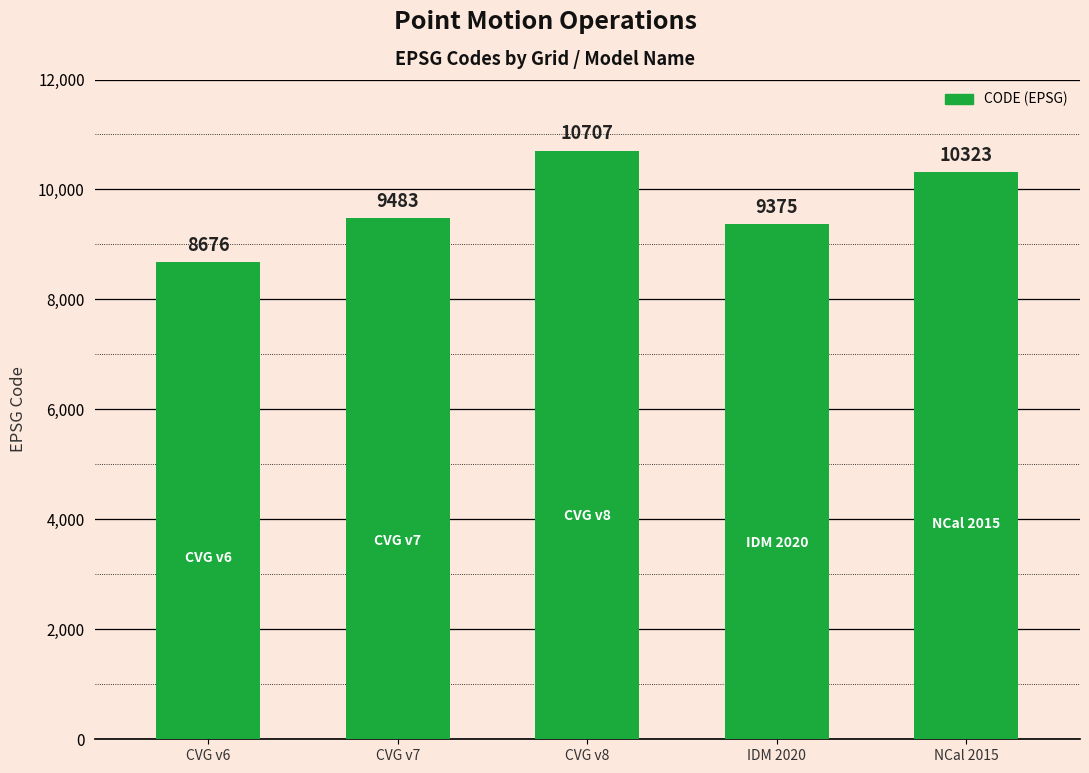

What is the change in value from CVG v8 to NCal 2015?

-384